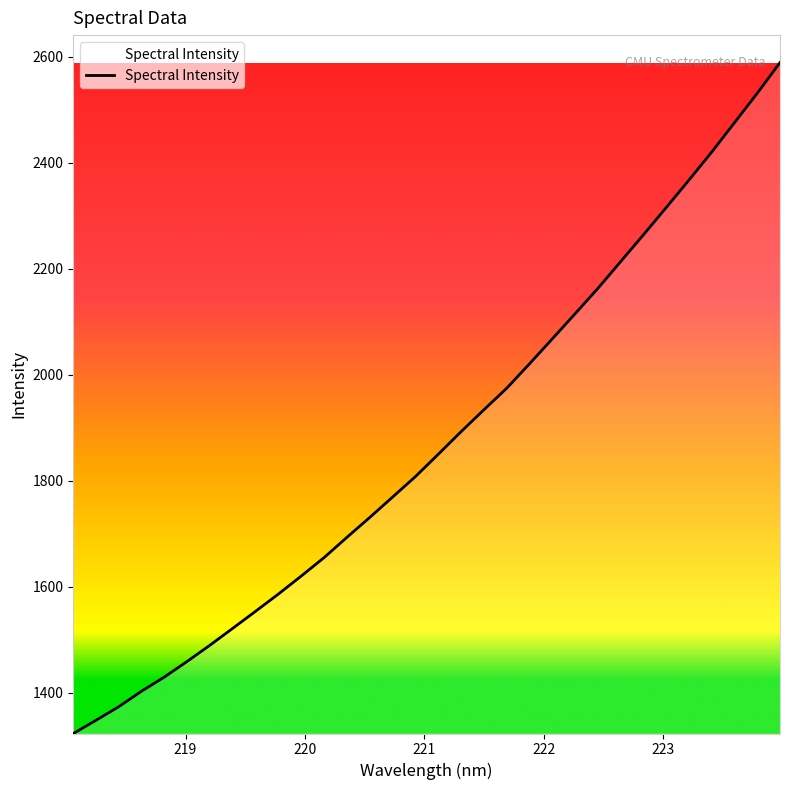

What is the difference between the maximum and minimum values?

1266.0